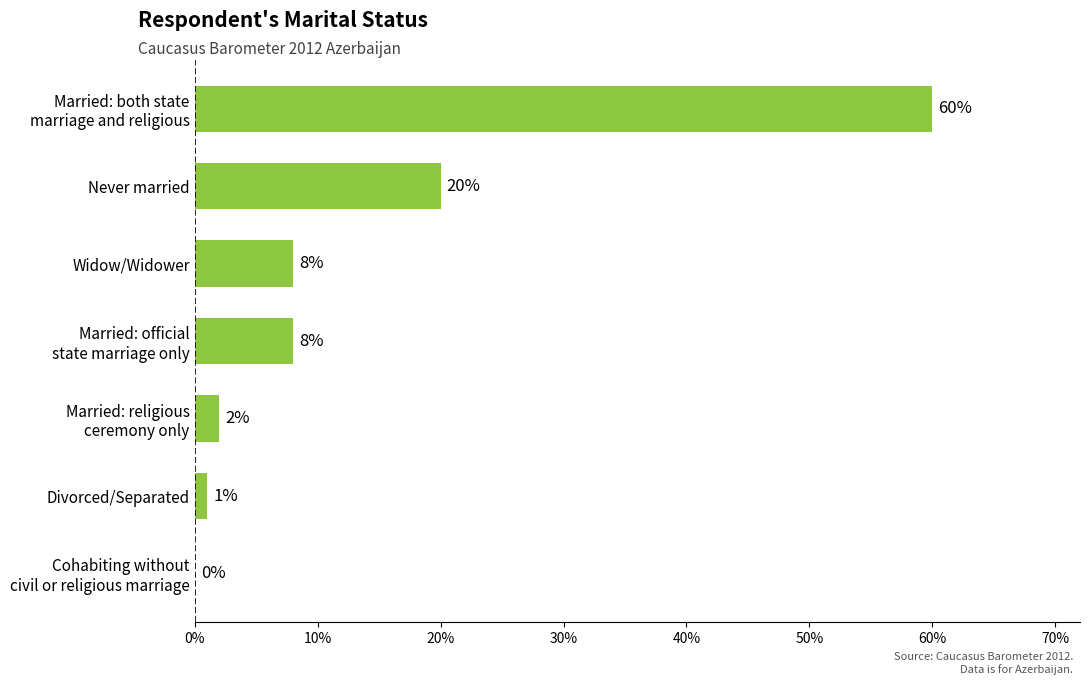

What is the greatest value displayed?

60